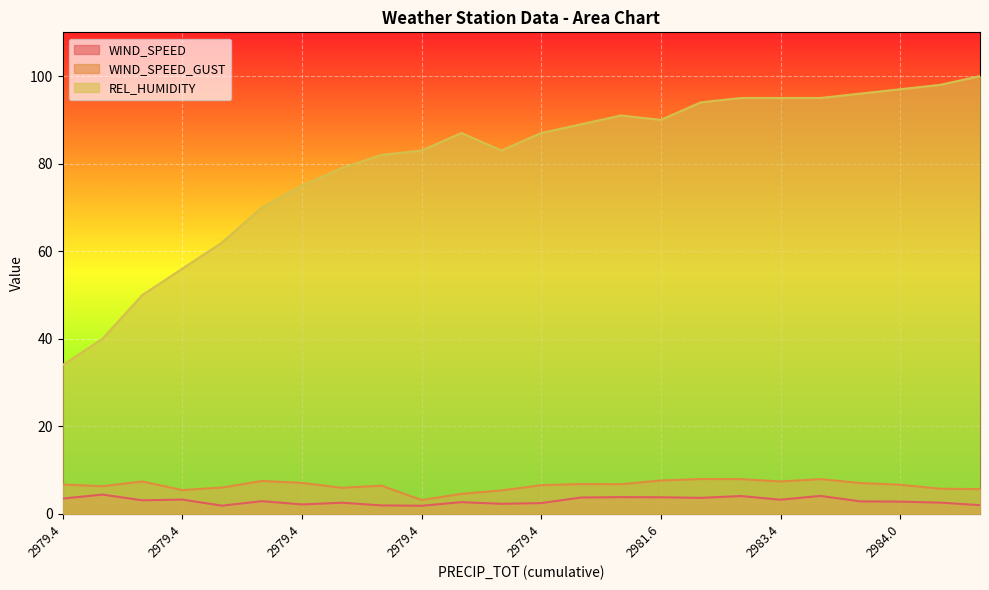

What is the difference between the WIND_SPEED_GUST values at 2979.4 and 2980.6?

0.3